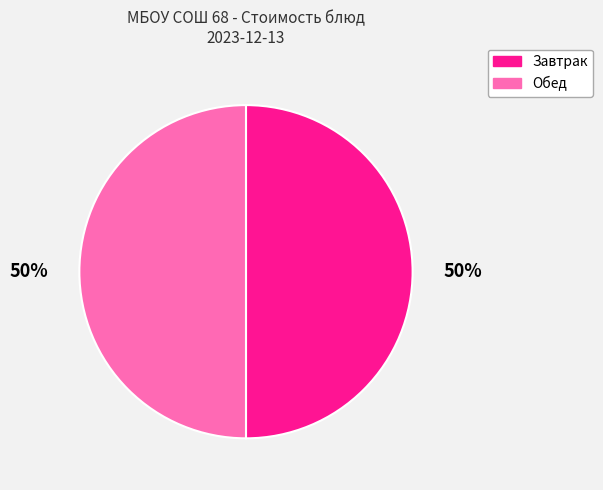

To the nearest percent, what is the average slice percentage?

50%